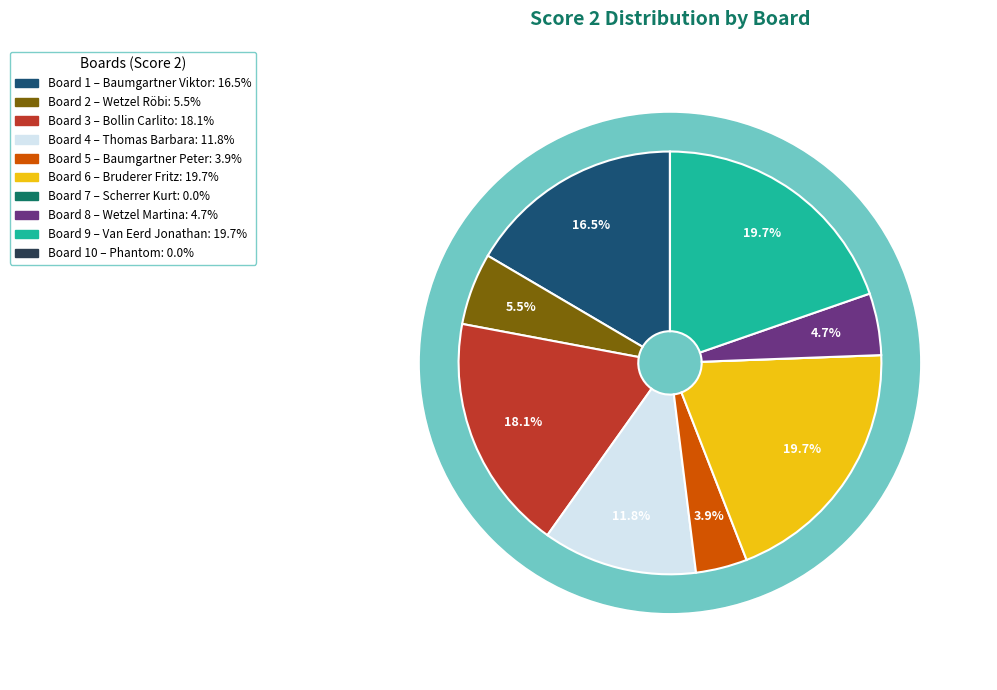

Which slice is the largest?

6